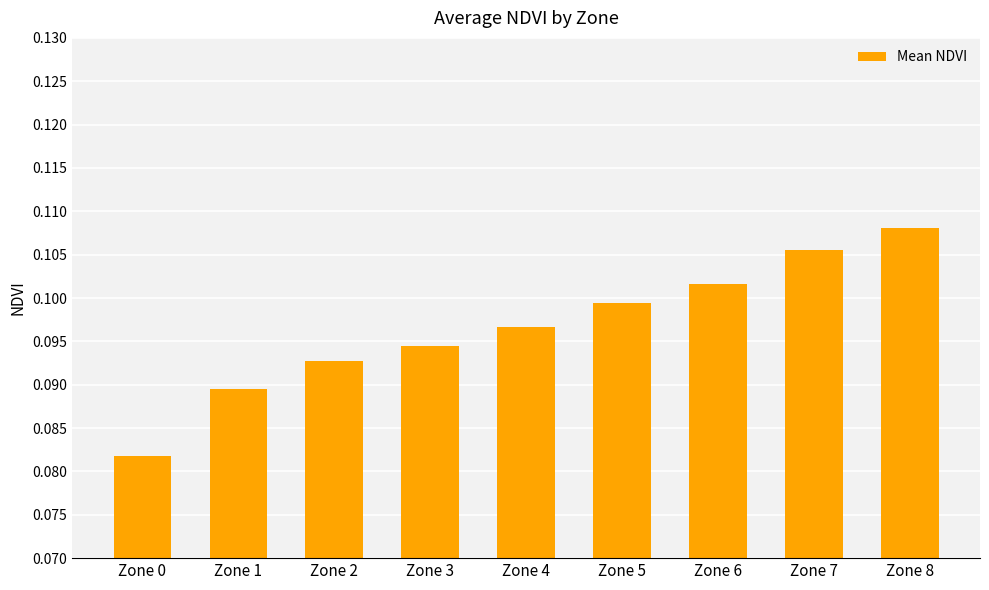

The chart shows a value of 0.2 at Zone 7. True or false?

False